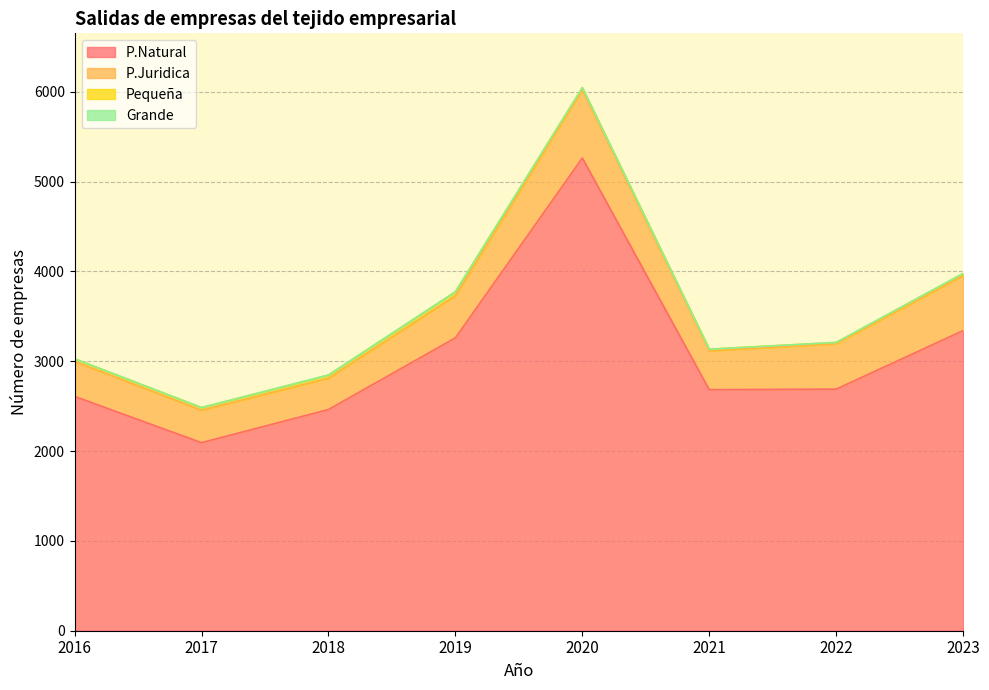

Reading right to left, what are all the values shown in this chart?

P.Natural: 3342	2690	2684	5264	3261	2463	2094	2609
P.Juridica: 613	505	433	759	469	348	361	389
Pequeña: 21	15	18	23	44	35	30	30
Grande: 3	0	0	1	1	2	0	0